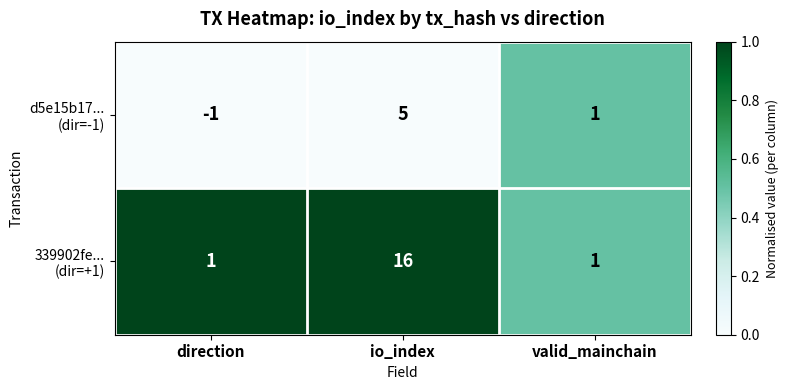

What is the total value across all series at io_index?

21